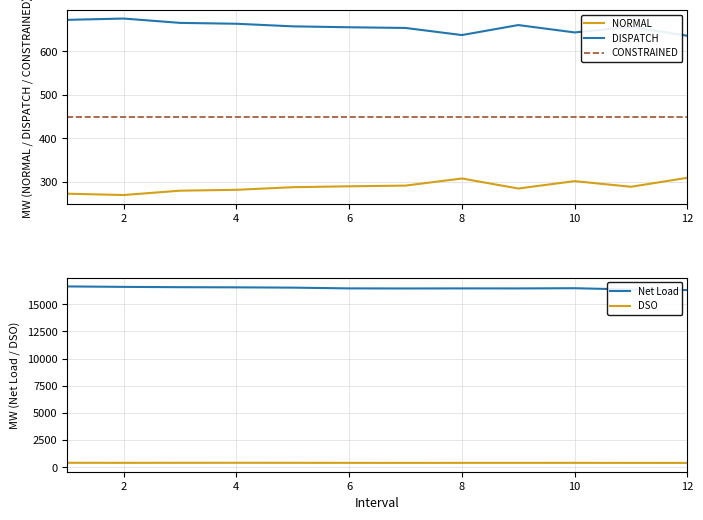

Which series has the largest total across all categories?

Net Load